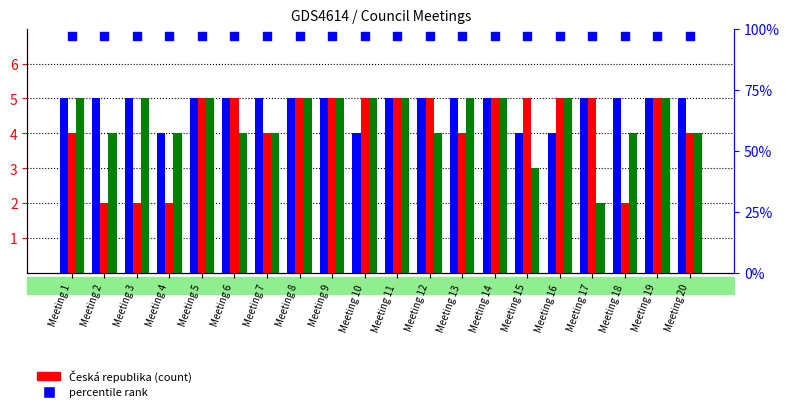

Which series has the largest total across all categories?

Švédsko